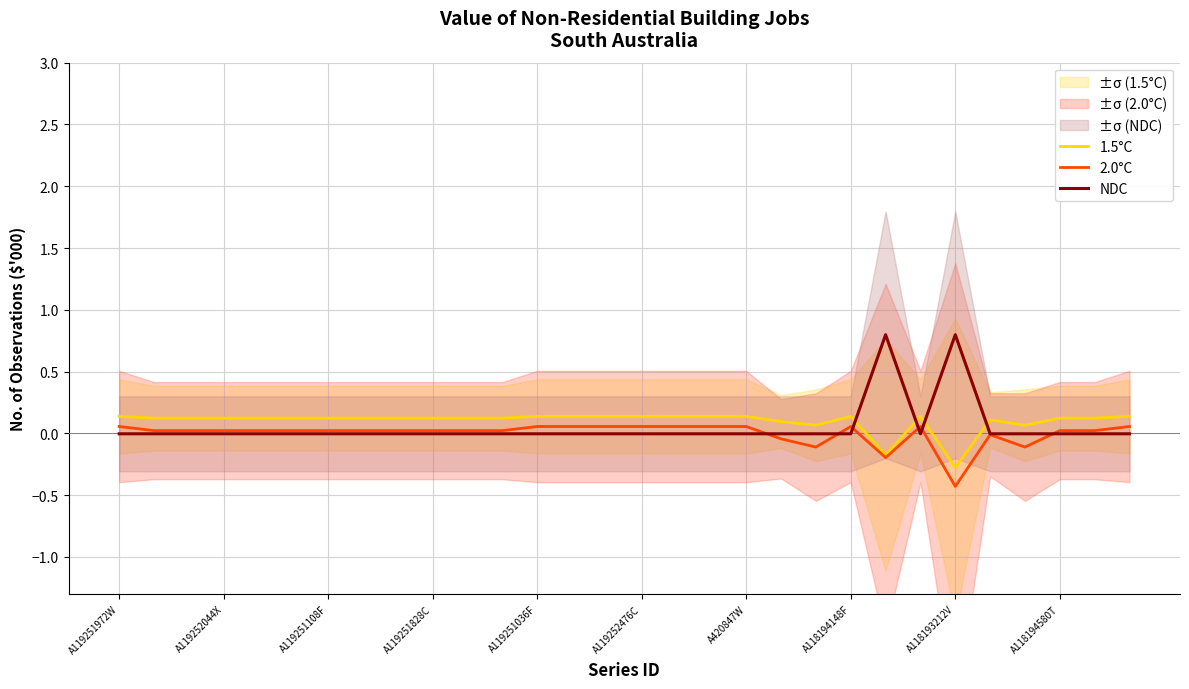

Where does the NDC series first go above 0?

22